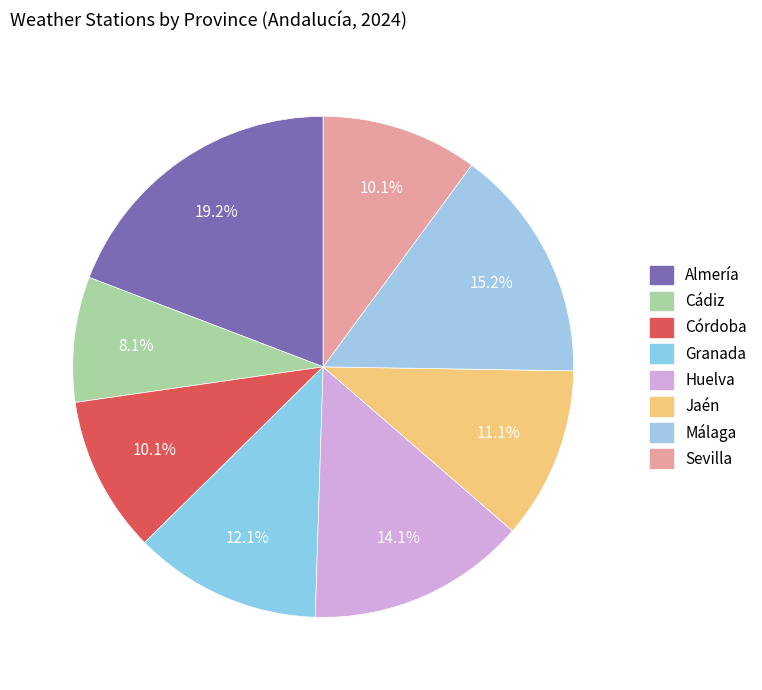

How many slices are in this pie chart?

8